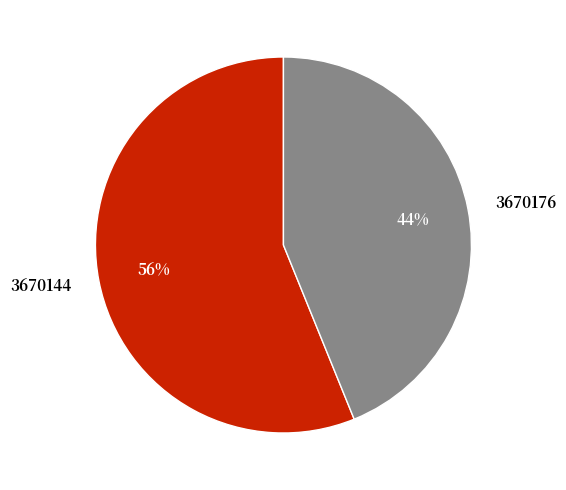

What is the majority slice?

3670144